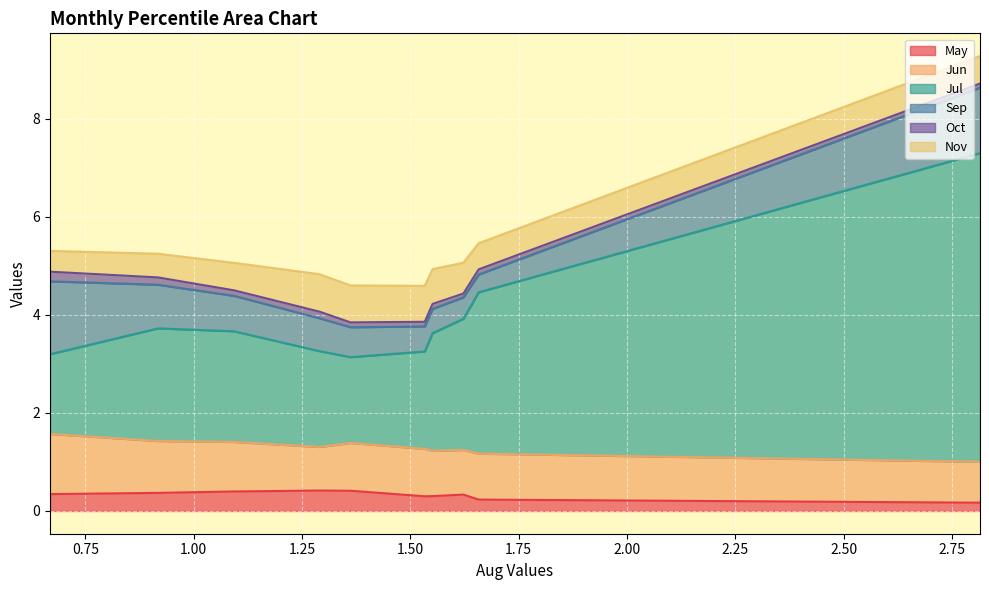

How many data points does each series have?

10